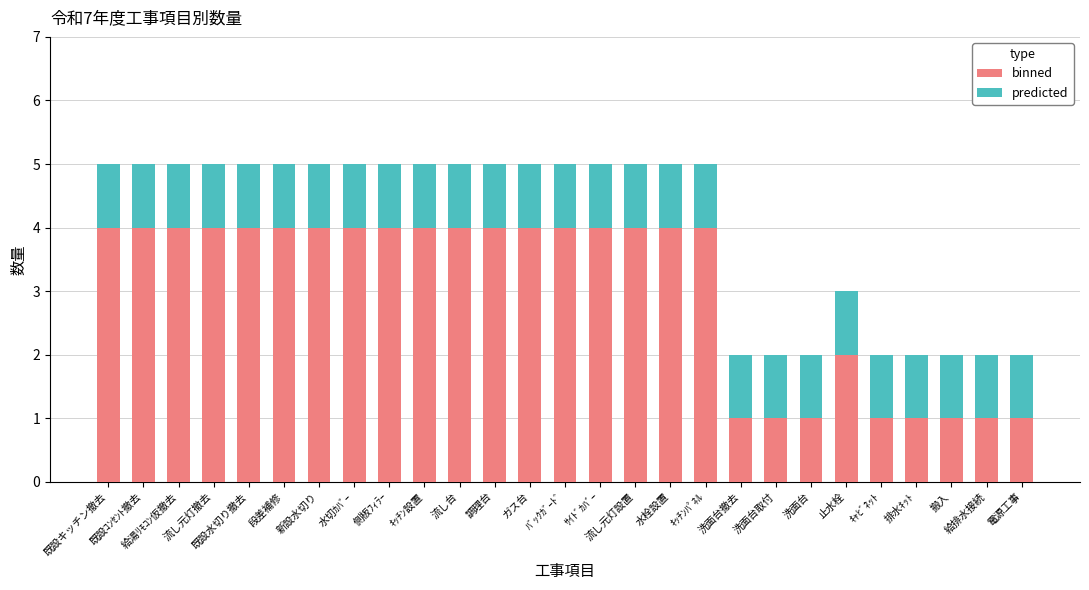

What is the maximum value for binned?

4